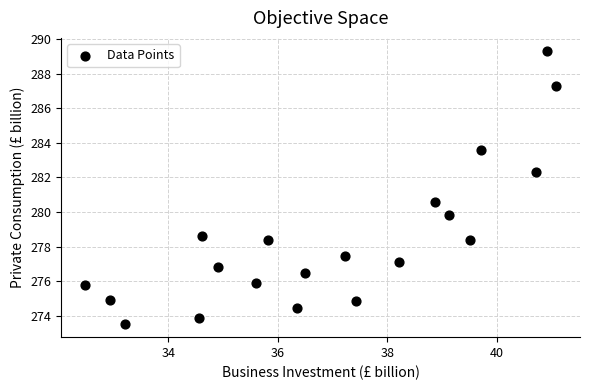

What Y value in the scatter plot is closest to 281?

280.6